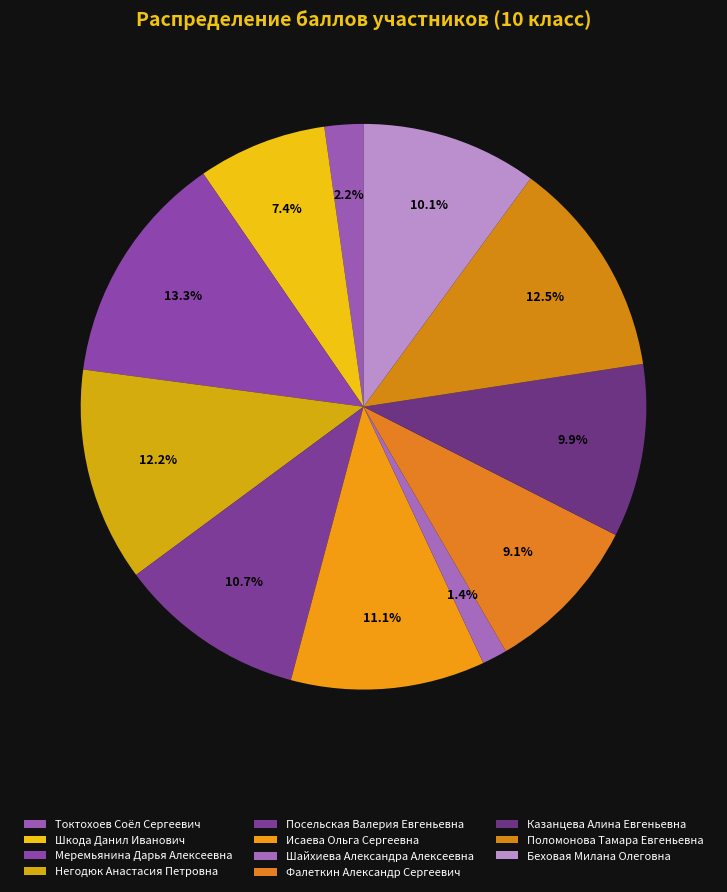

To the nearest percent, what portion does Шайхиева Александра Алексеевна represent?

1%